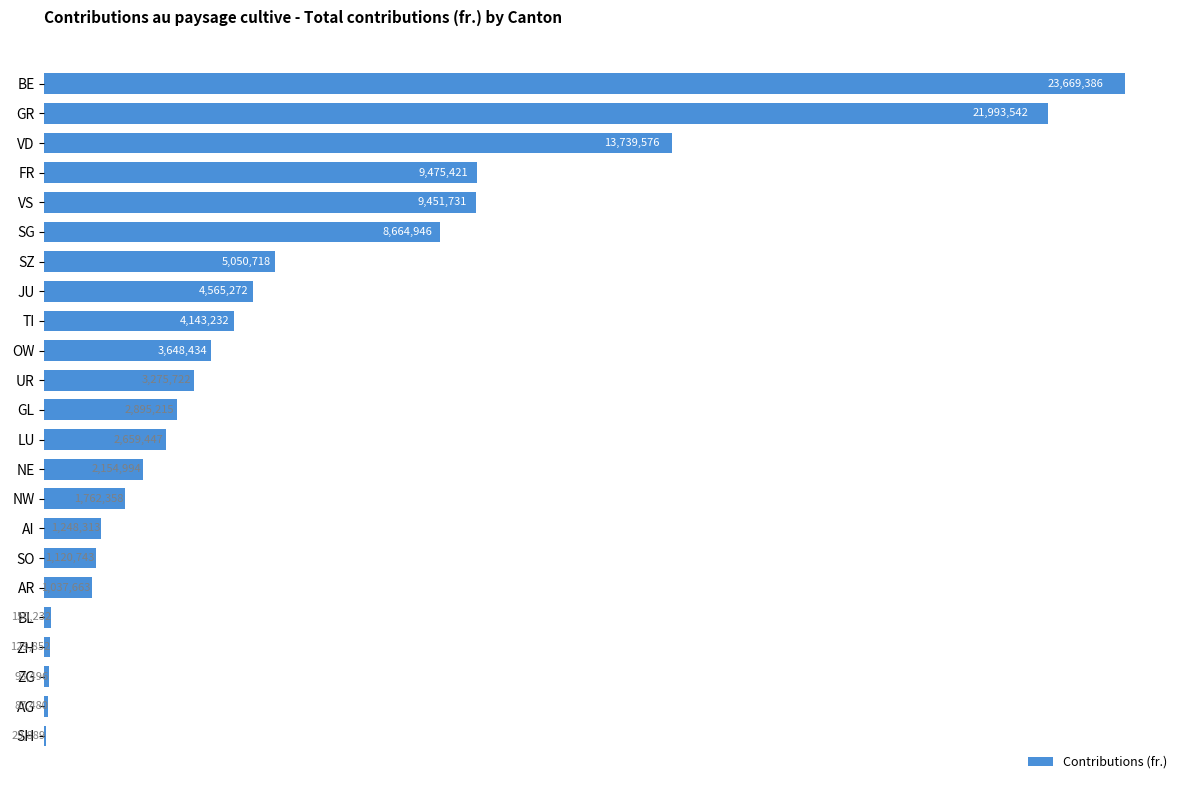

The value at BL is 150232.1. True or false?

True